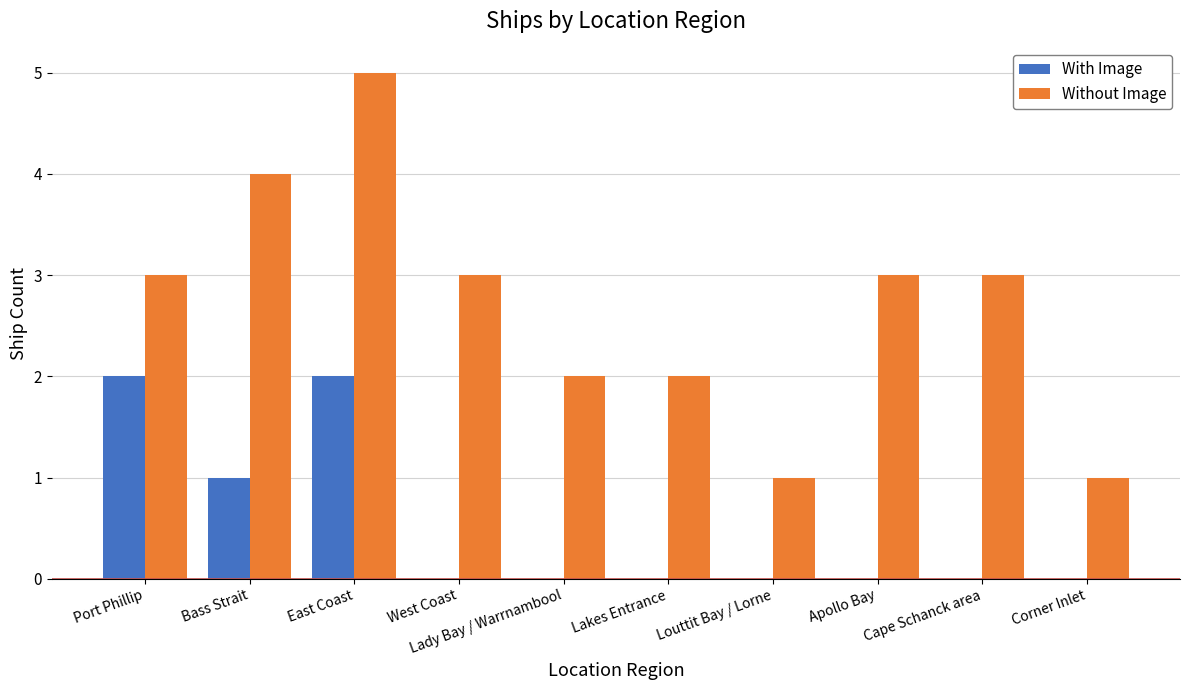

Which series changed the most between Port Phillip and West Coast?

With Image